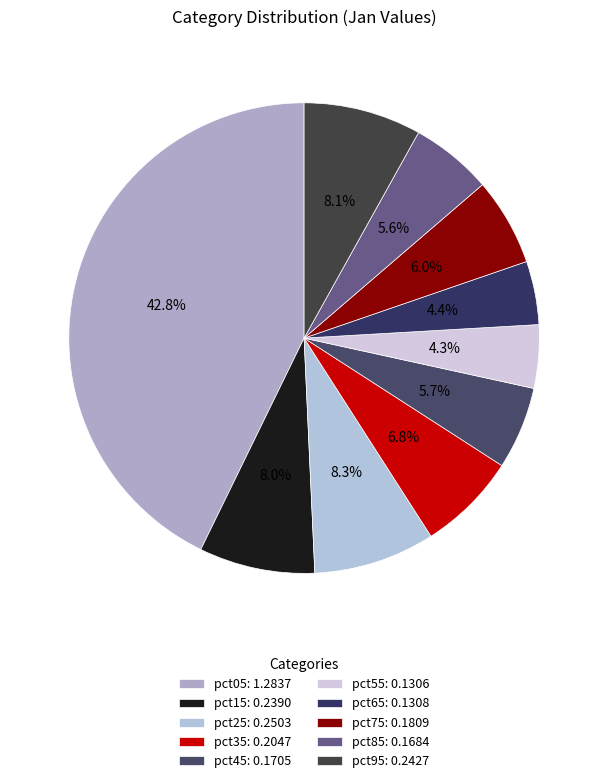

What percentage is NOT represented by pct95?

91.9%